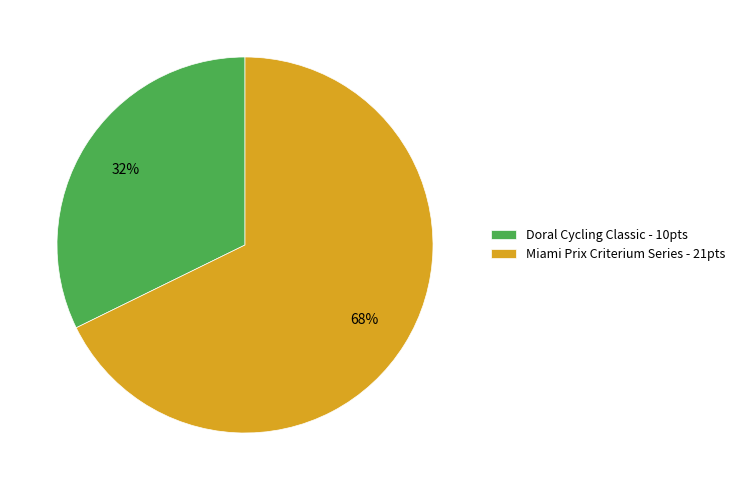

True or false: Doral Cycling Classic accounts for 40% of the total.

False